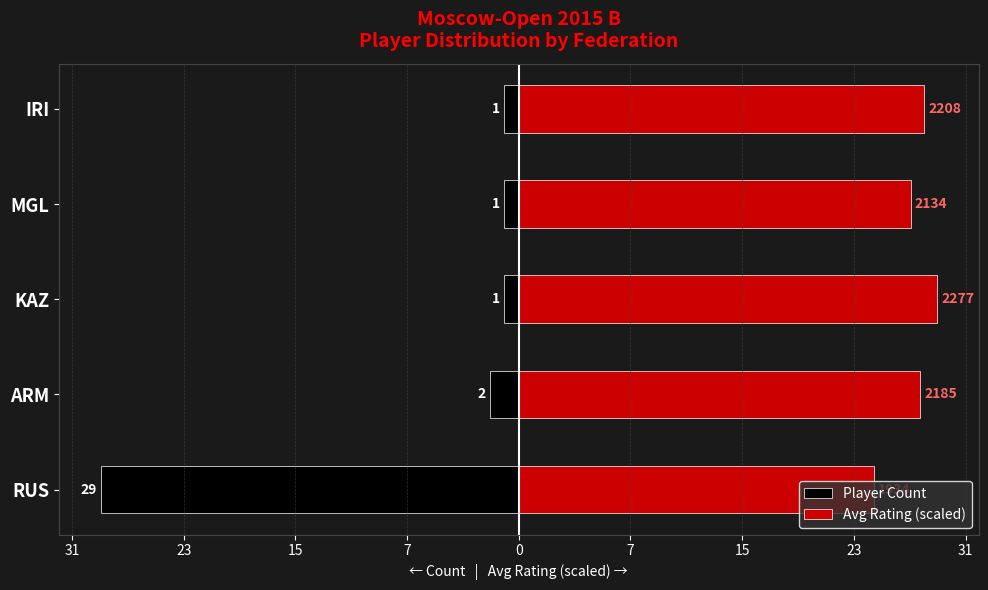

What is the greatest value displayed?

29.0